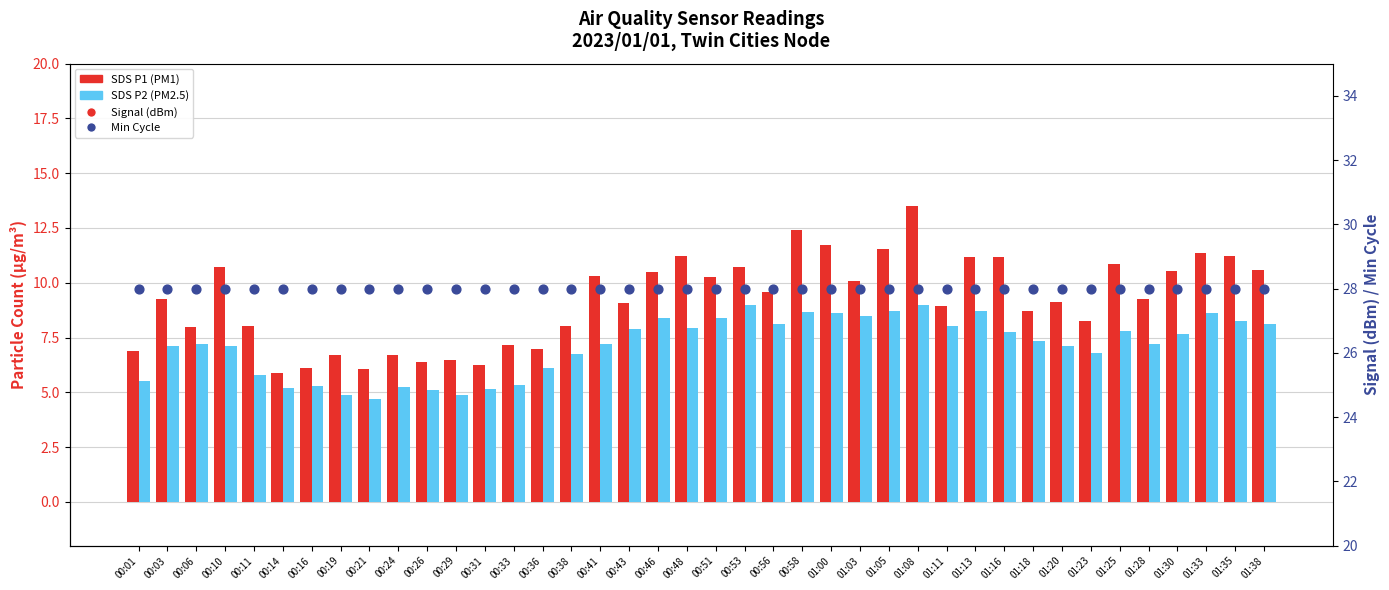

Which series has the widest spread of Y values?

SDS P1